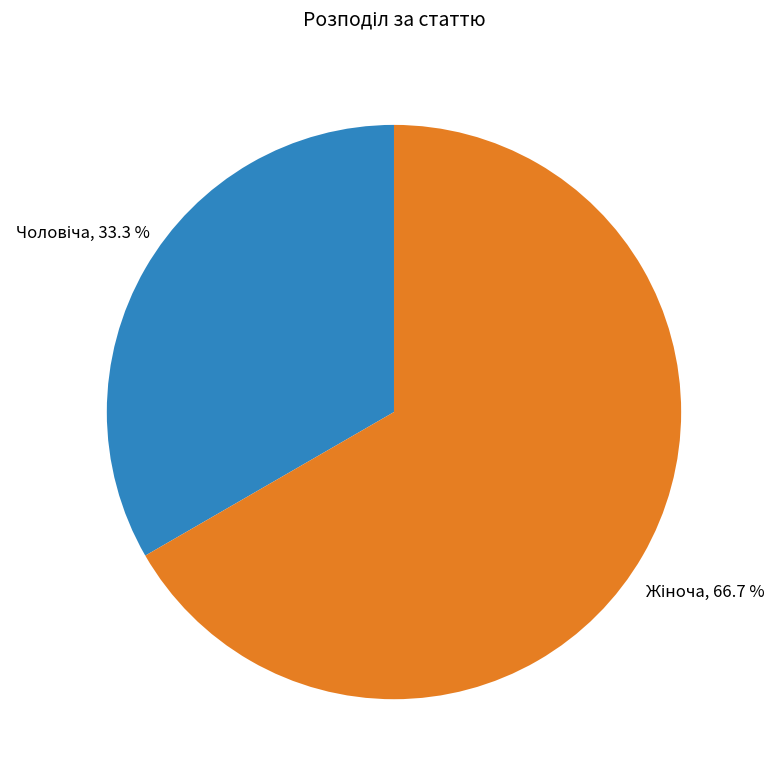

Does any single category account for the majority?

Yes